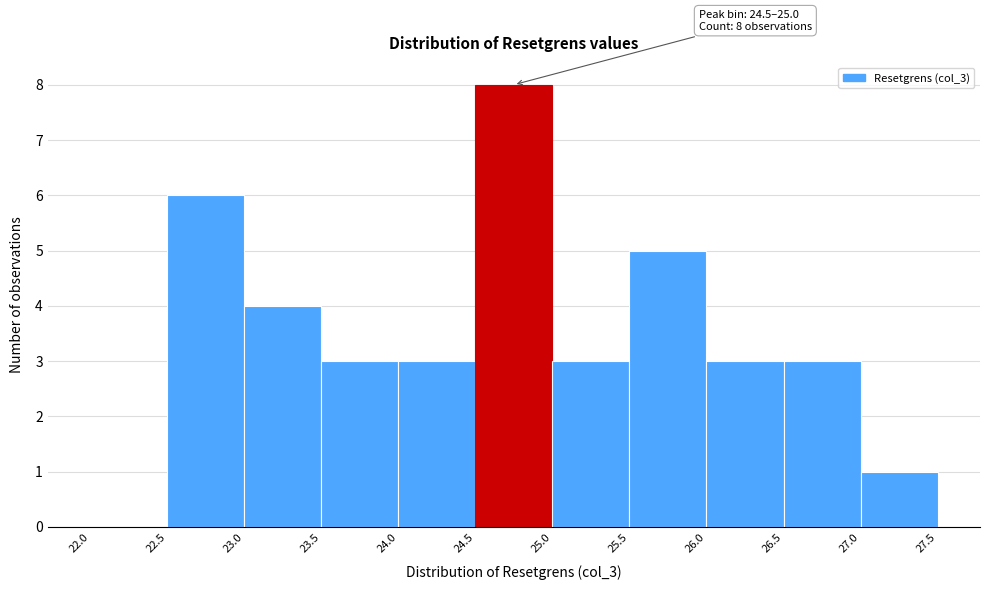

Which range on the x-axis has the tallest bar?

24.5 to 25.0